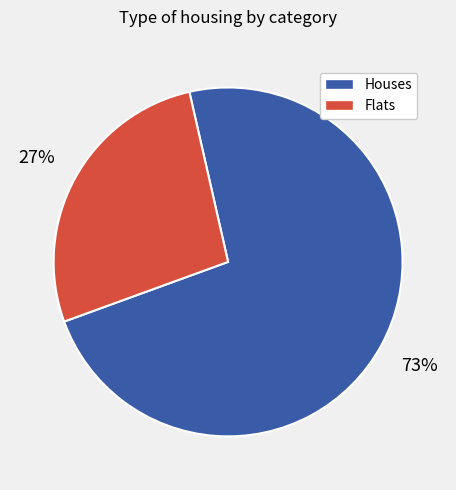

Is there any slice that represents more than half of the pie?

Yes